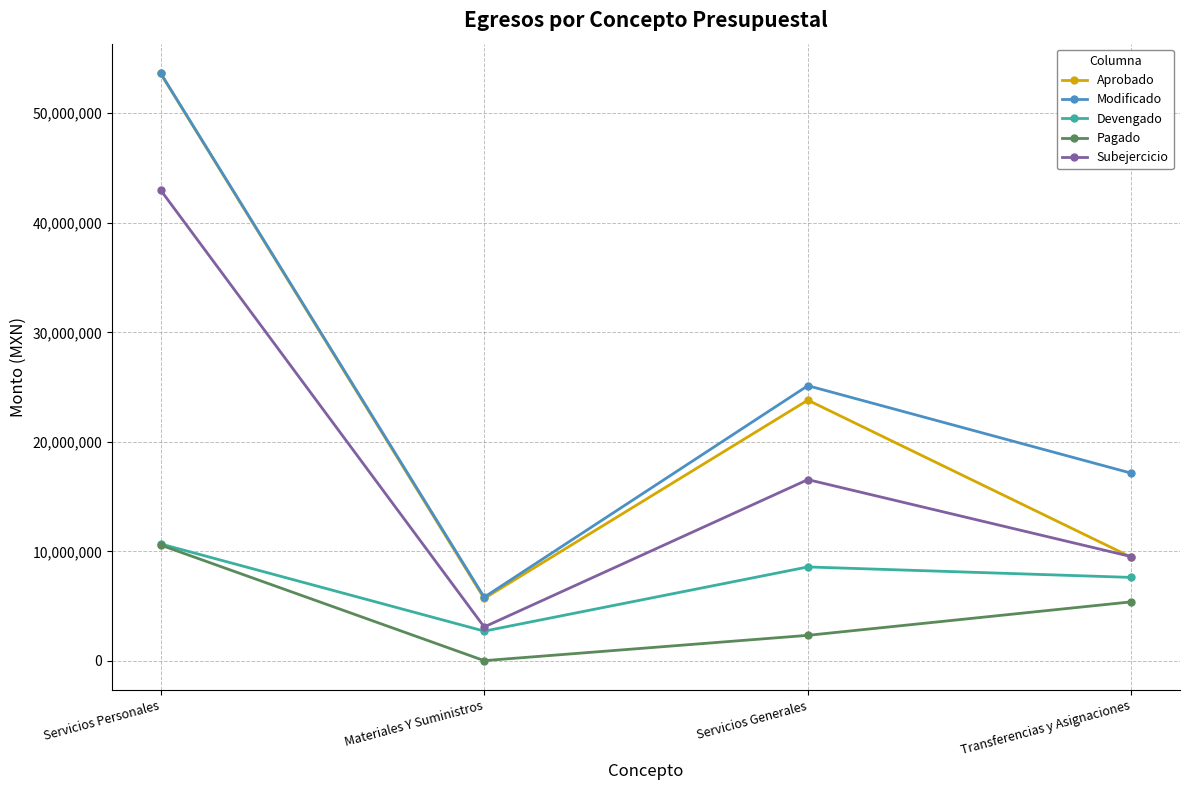

At which label is Subejercicio closest to 23045291?

Servicios Generales